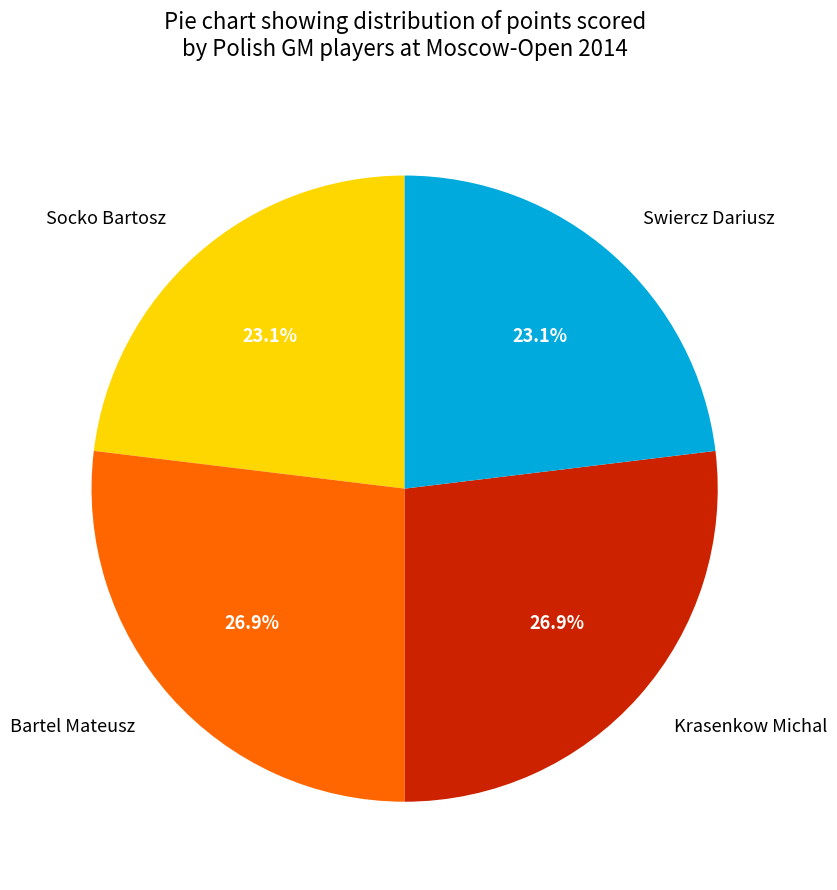

What percentage is the Socko Bartosz slice, to the nearest percent?

23%